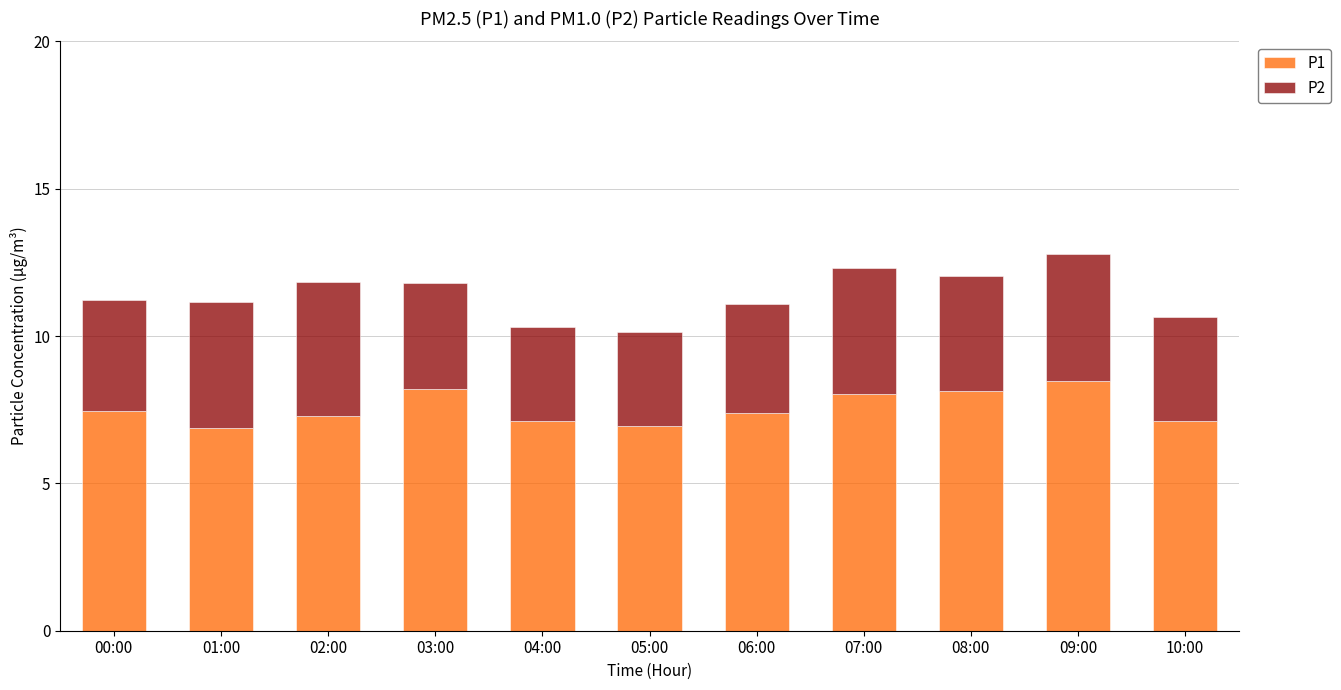

What is the lowest value of the P1 series?

6.9